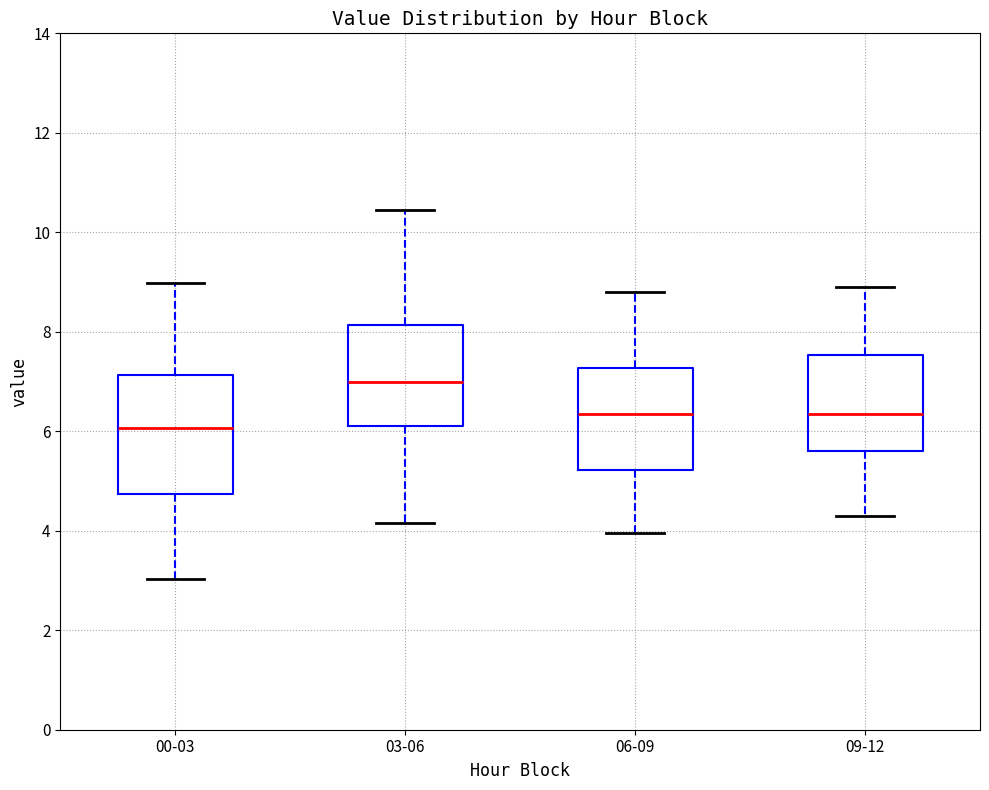

Reading left to right, transcribe this box plot: for each box, give where its median line is, the range the box spans, and where its two whiskers end, as read against the y-axis. The values are not printed on the chart, so give them approximately, as read against the axis.

00-03: median 6.0, box 4.8 to 7.2, whiskers 3.0 to 9.0
03-06: median 7.0, box 6.2 to 8.2, whiskers 4.2 to 10.4
06-09: median 6.4, box 5.2 to 7.2, whiskers 4.0 to 8.8
09-12: median 6.4, box 5.6 to 7.6, whiskers 4.4 to 9.0